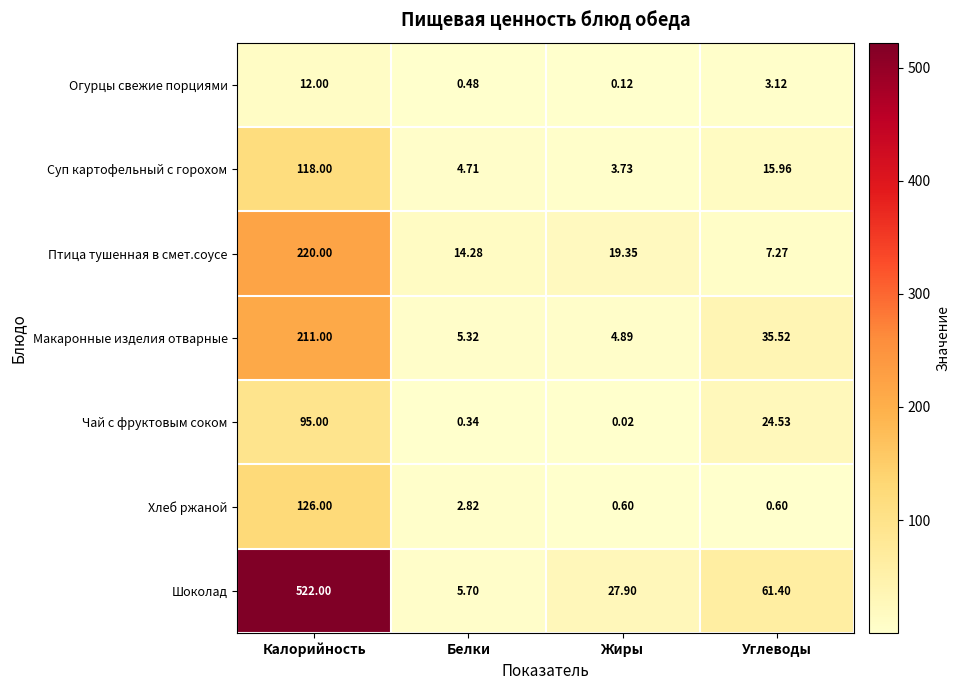

Where is Шоколад nearest to the value 263?

Углеводы